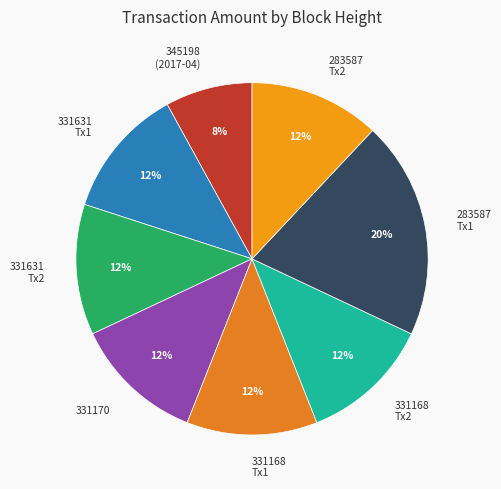

What is the largest slice in the pie chart?

283587 Tx1